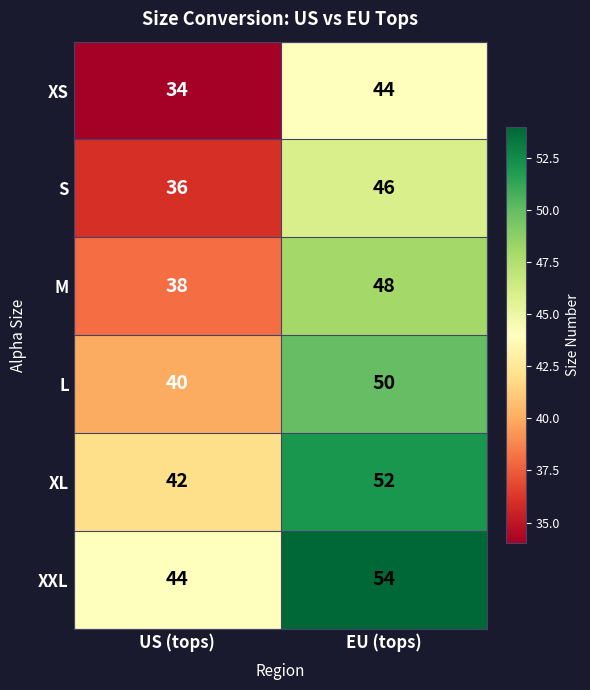

Rank the series by their average value, from lowest to highest.

XS, S, M, L, XL, XXL